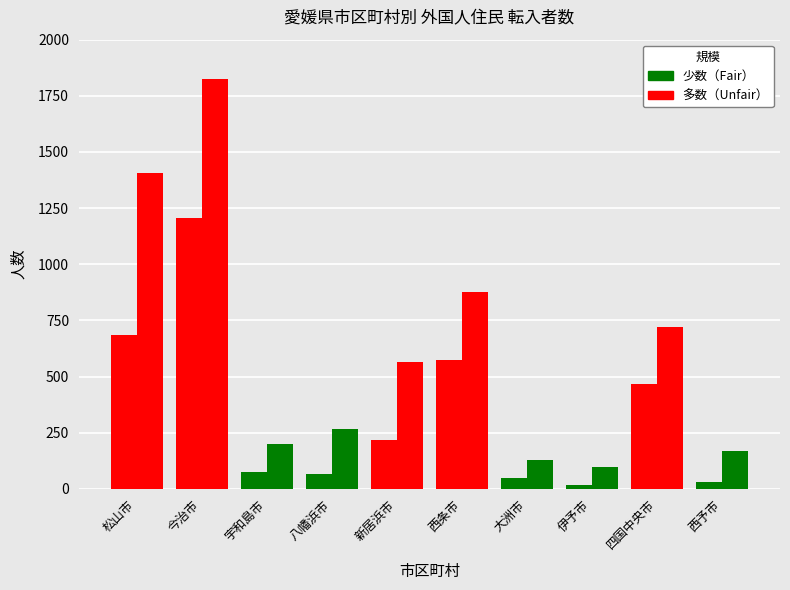

True or false: 転入者数（計） has a value of 28 at 喜多郡.

False